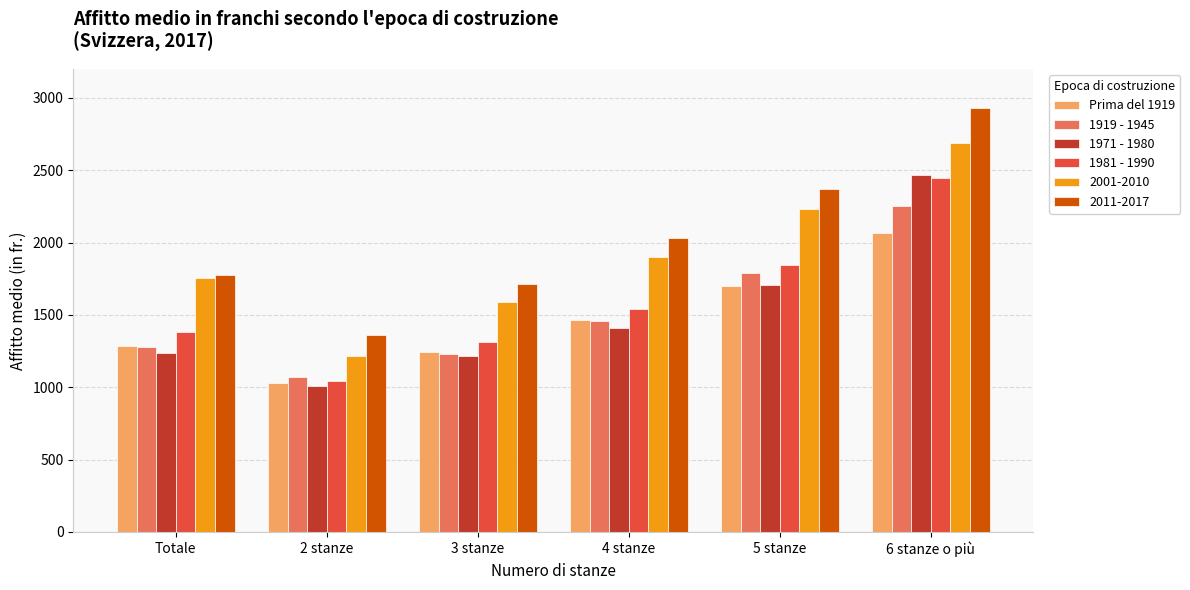

What is the difference between the maximum and minimum values in the 1981 - 1990 series?

1403